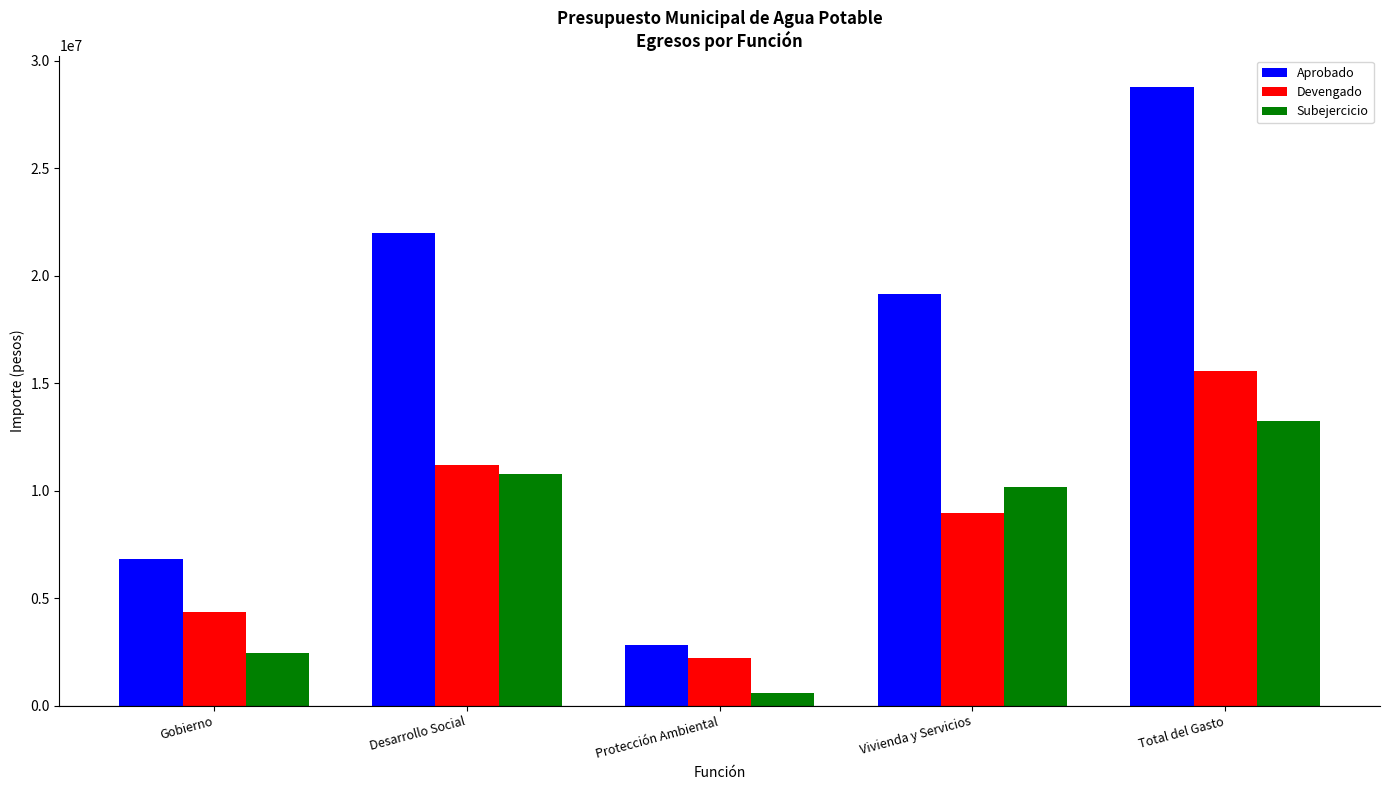

What is the total value across all series at Total del Gasto?

57591596.0